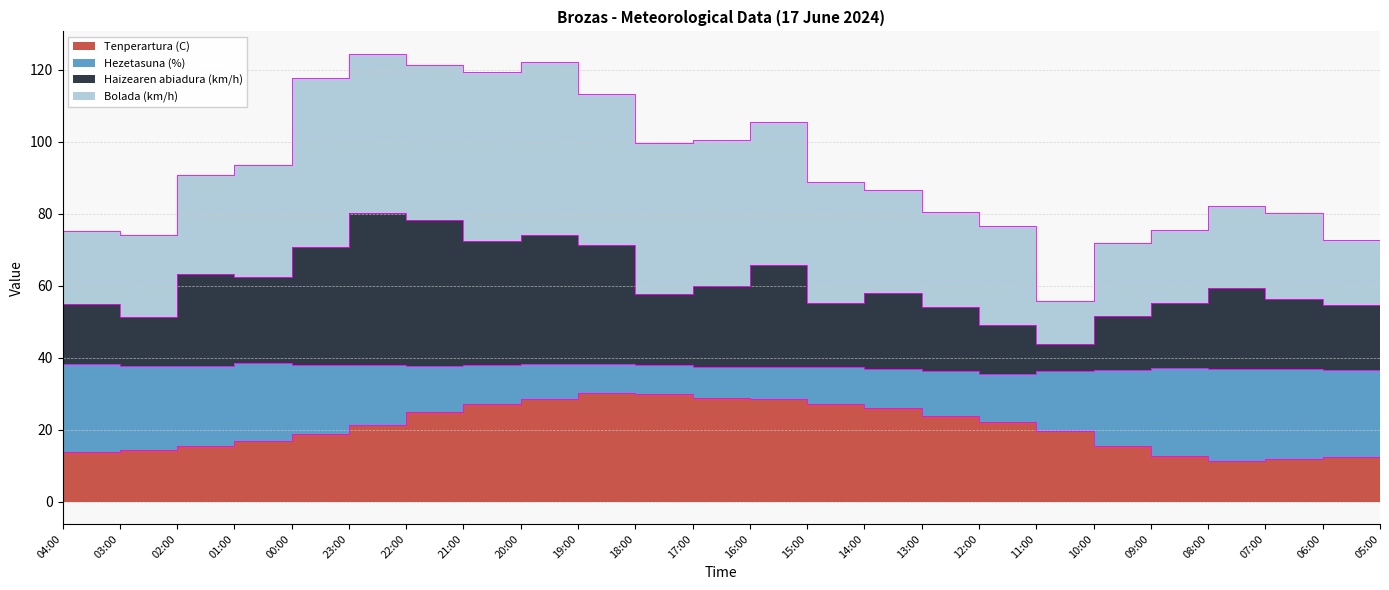

What is the difference between the Haizearen abiadura (km/h) values at 00:00 and 11:00?

13.3